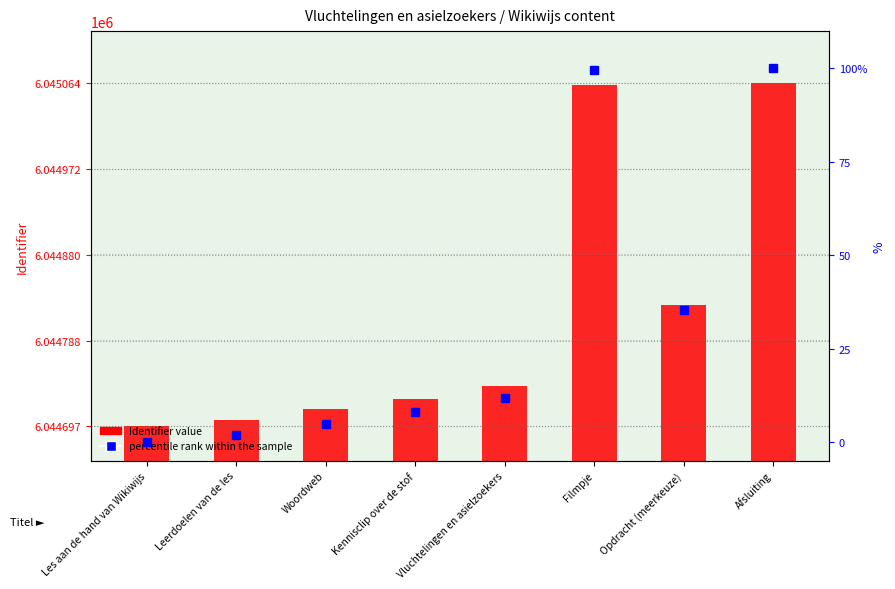

Which has a higher value, Opdracht (meerkeuze) or Woordweb?

Opdracht (meerkeuze)